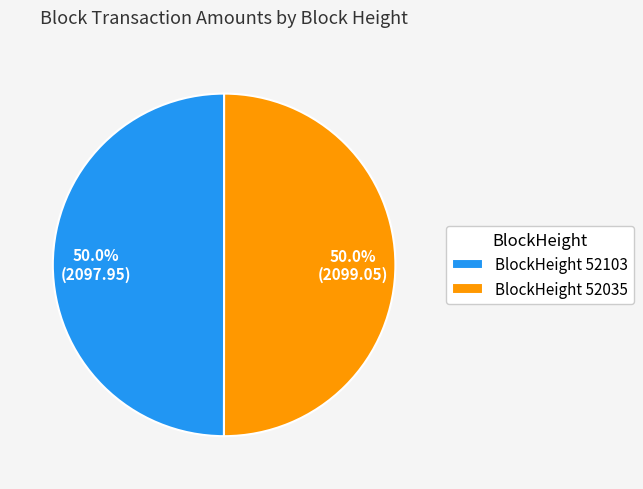

Combined, what portion of the pie is BlockHeight 52035 and BlockHeight 52103?

100.0%